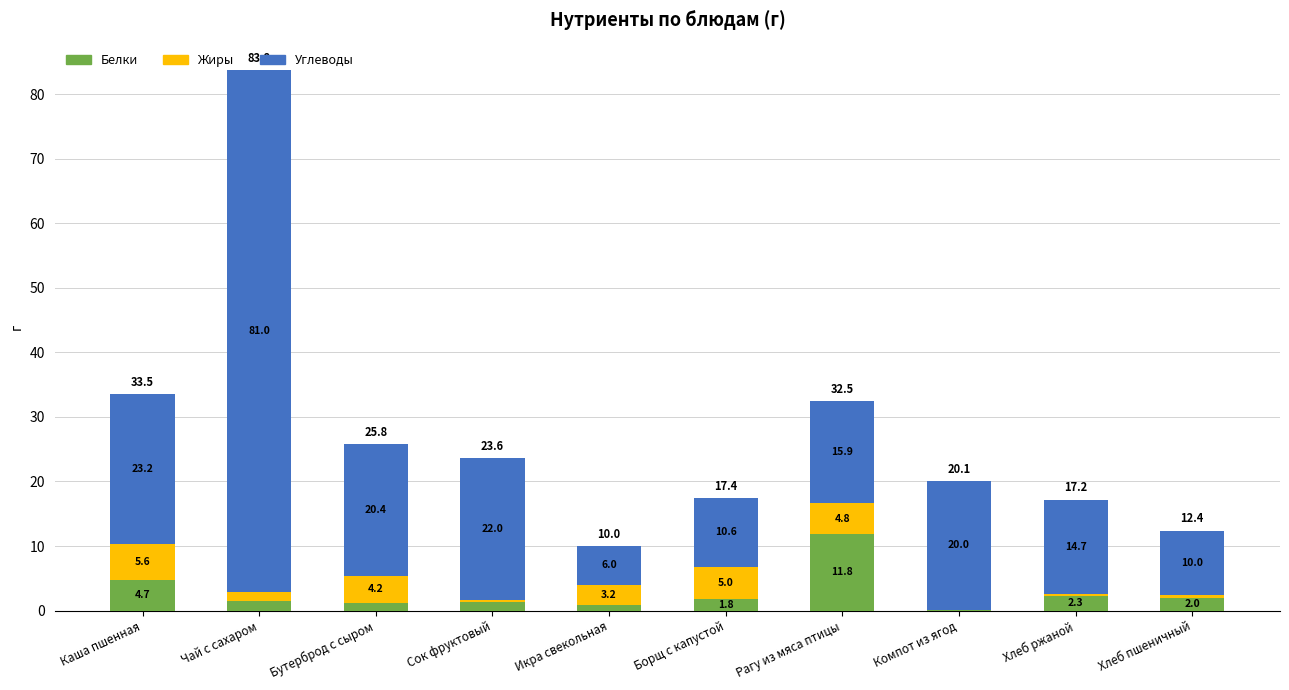

The Белки series shows 2.0 at Хлеб пшеничный. True or false?

True